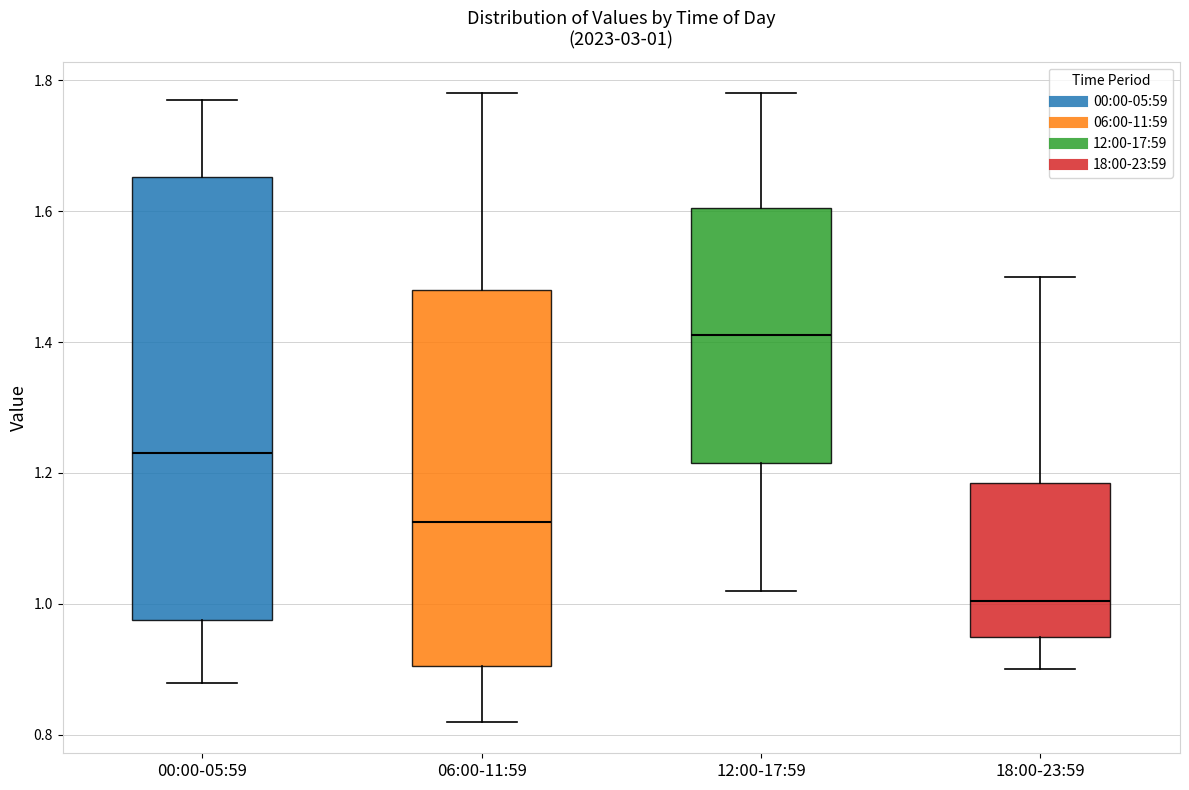

Comparing the boxes themselves (not the whiskers), which one is the tallest?

00:00-05:59